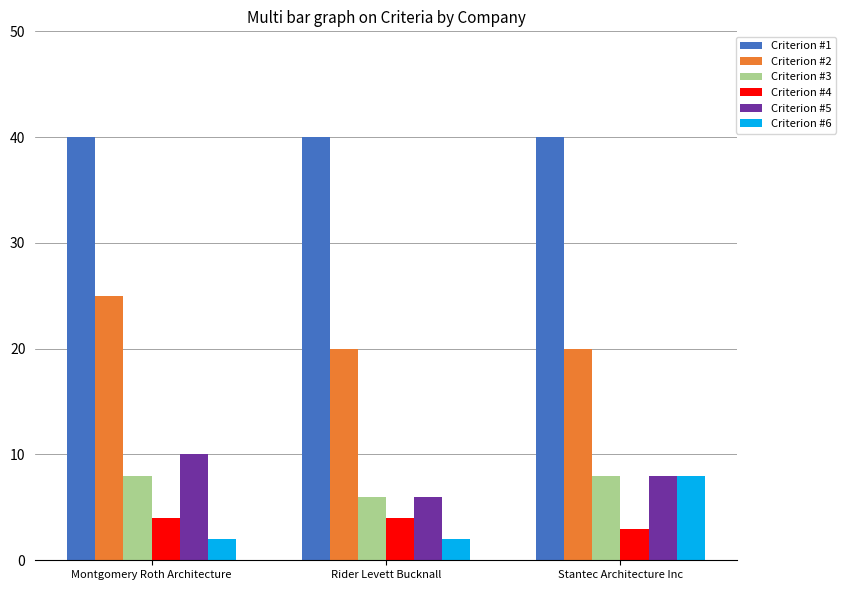

What is the maximum value for Criterion #5?

10